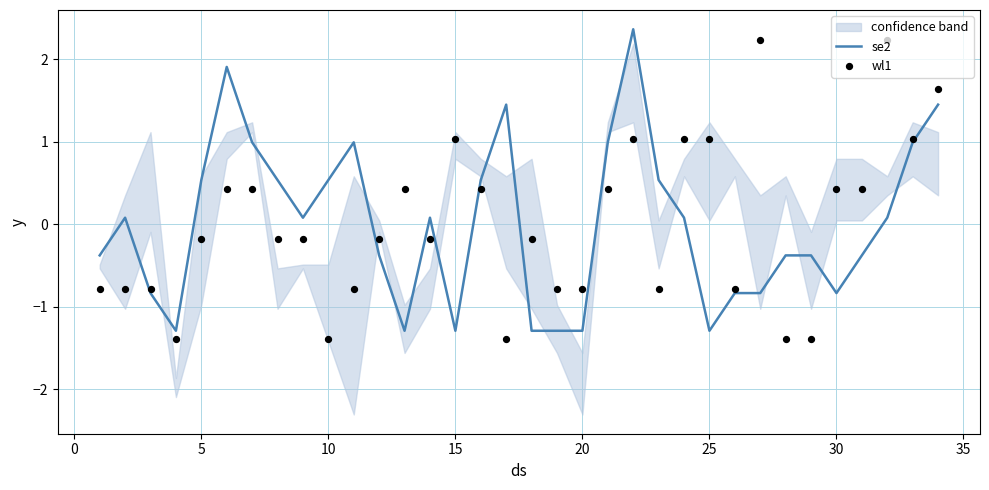

Is the value of wl1 at 29 greater than the value of se2 at 33?

No